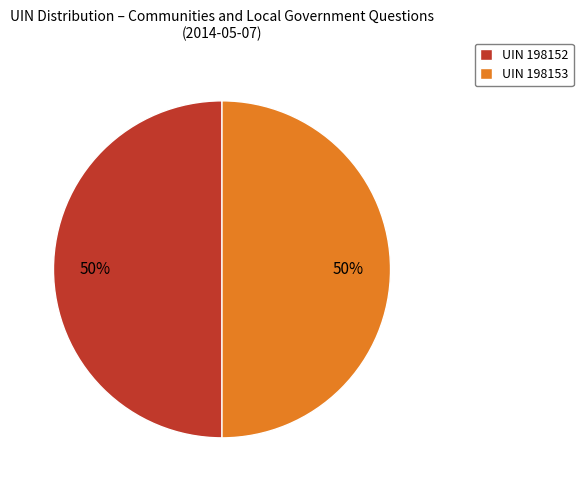

What percentage is the UIN 198152 slice, to the nearest percent?

50%